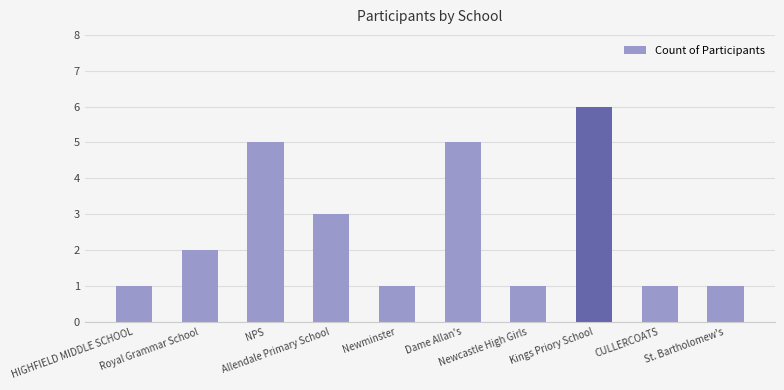

What is the greatest value displayed?

6